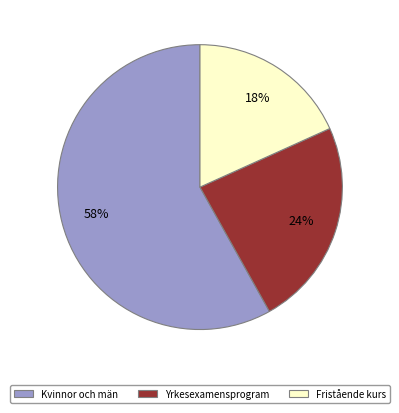

How many slices are in this pie chart?

3